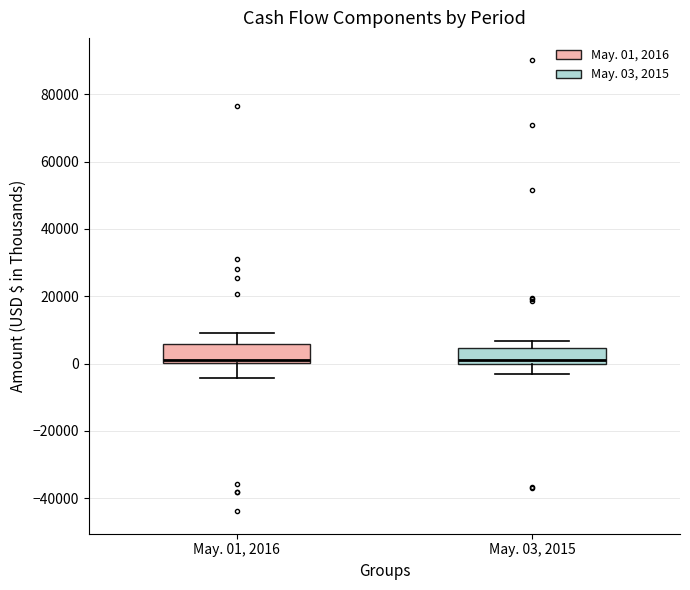

Where does the upper whisker of the box for May. 03, 2015 end on the y-axis? The values are not printed on the chart, so give them approximately, as read against the axis.

6000